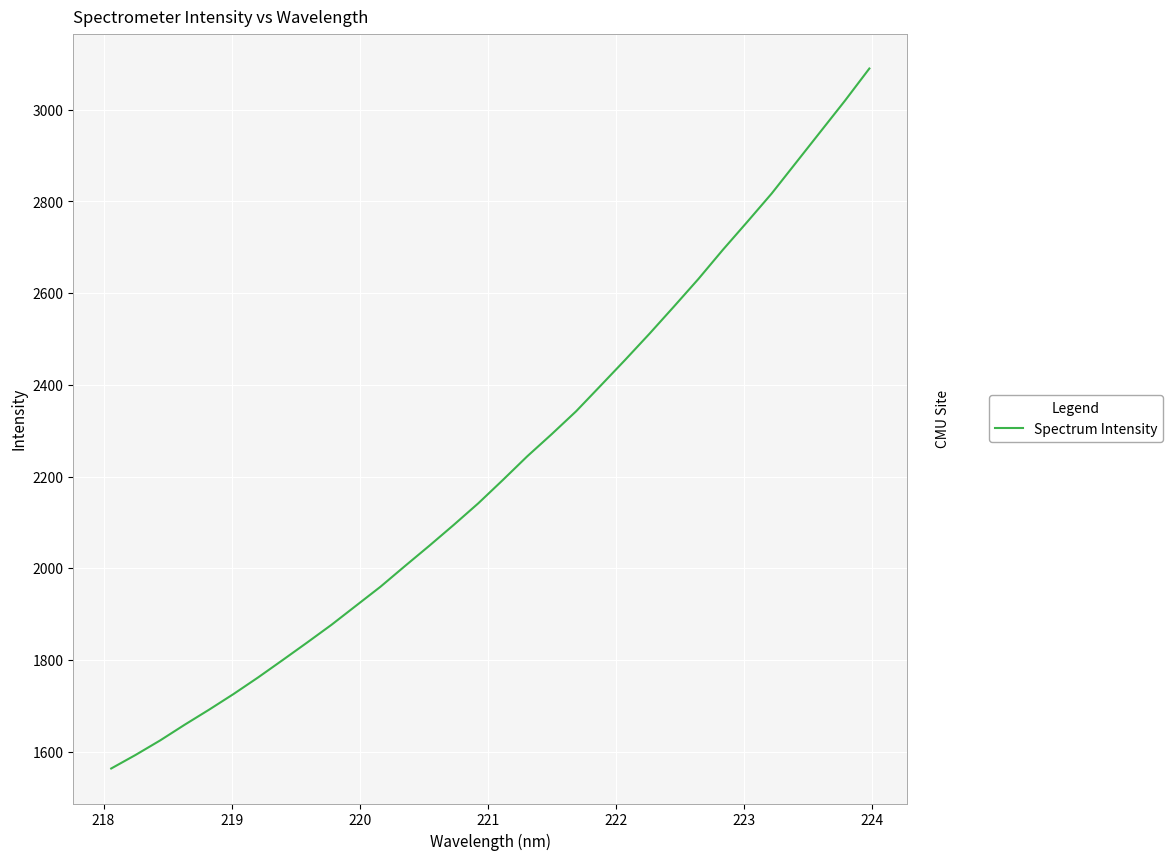

True or false: the data has more than 1 interior local peaks.

False